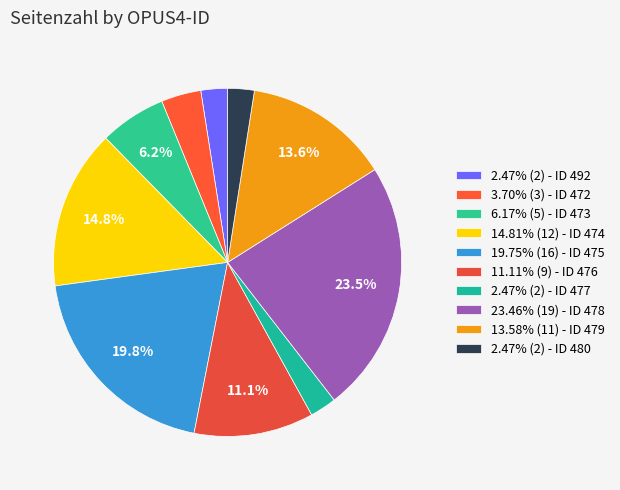

How many segments does this pie chart have?

10